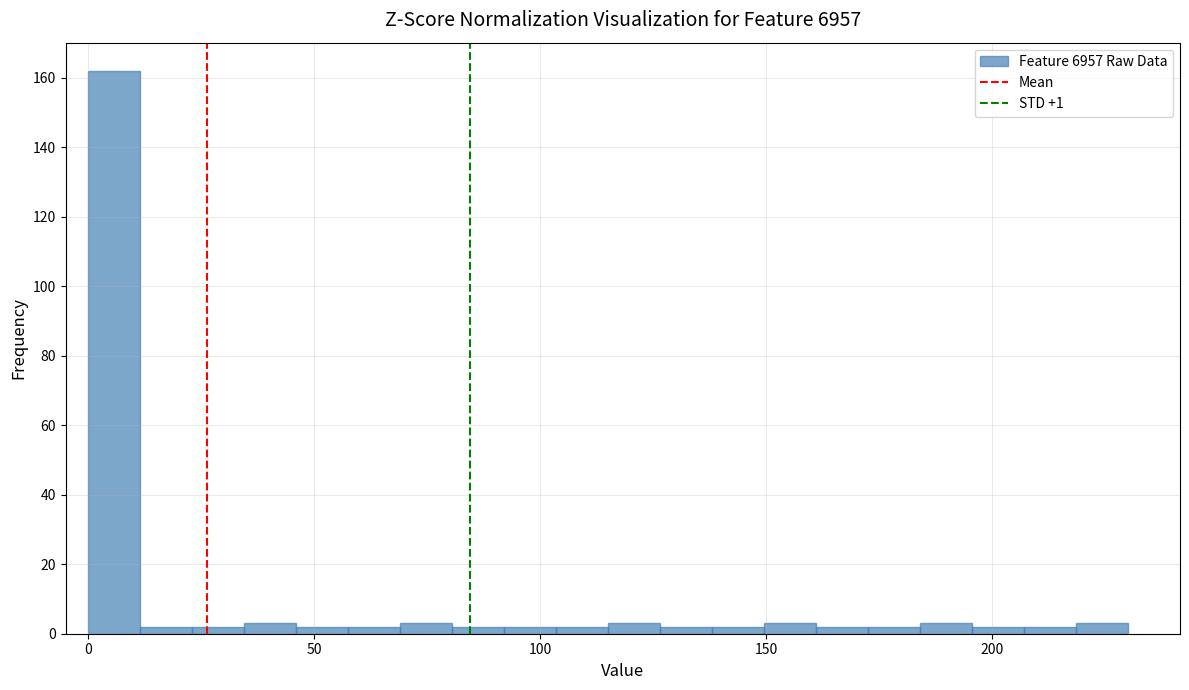

Read against the x-axis, roughly where is the centre of the tallest bar?

5